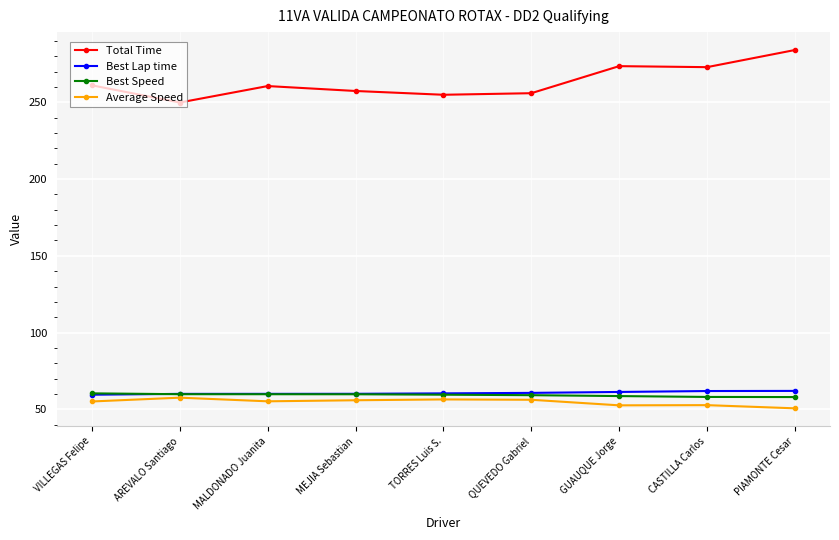

What is the sum of all Average Speed values?

492.9